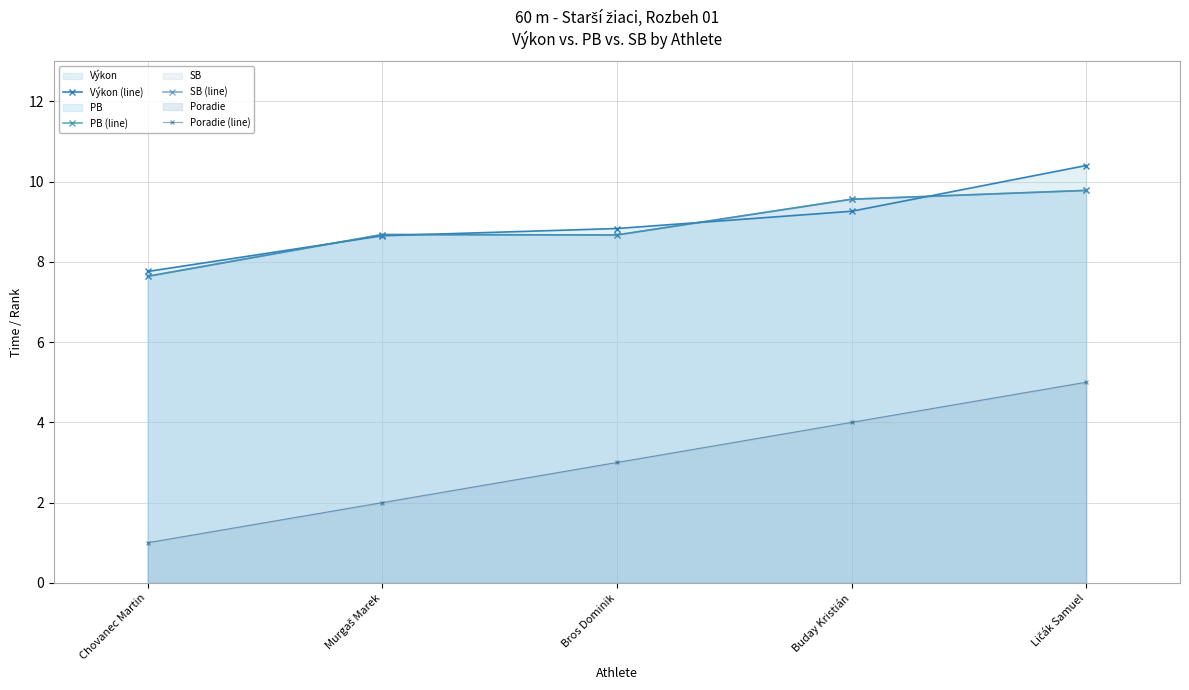

Reading left to right, extract all data points from this chart.

Výkon (line): 7.8	8.7	8.8	9.3	10.4
PB (line): 7.6	8.7	8.7	9.6	9.8
SB (line): 7.6	8.7	8.7	9.6	9.8
Poradie (line): 1.0	2.0	3.0	4.0	5.0